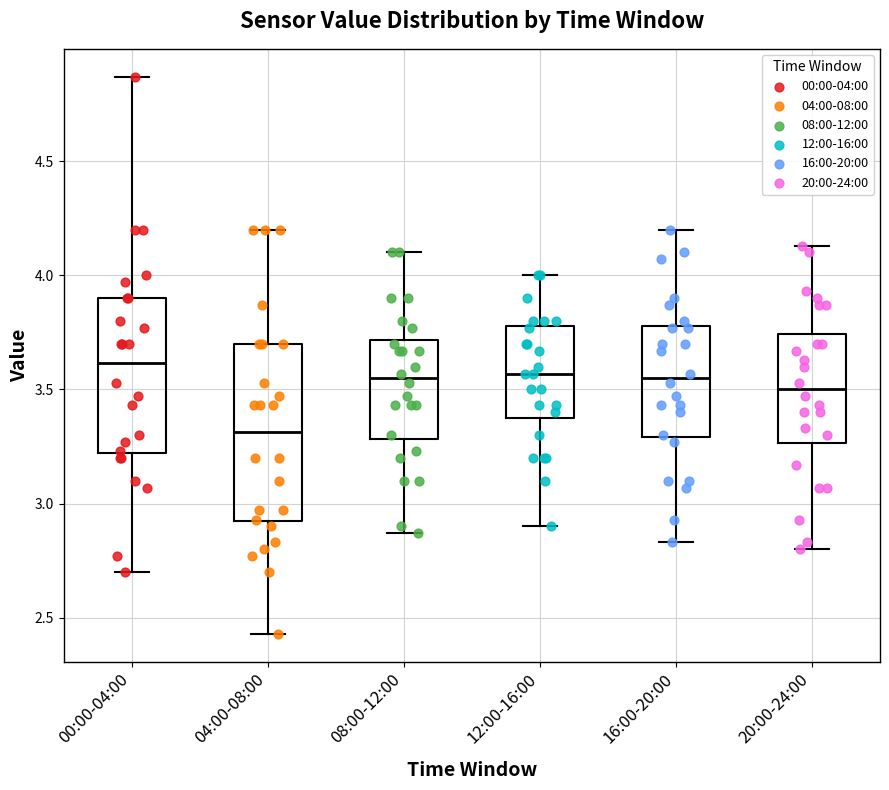

Comparing the boxes themselves (not the whiskers), which one is the tallest?

04:00-08:00